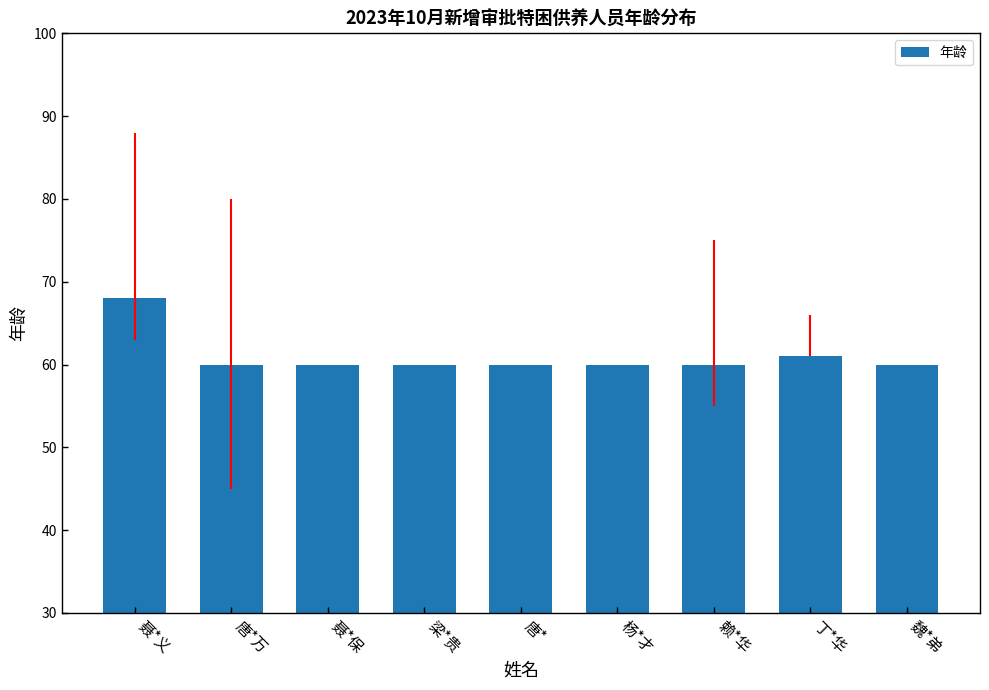

What is the label of the 3rd bar from the left?

聂*保